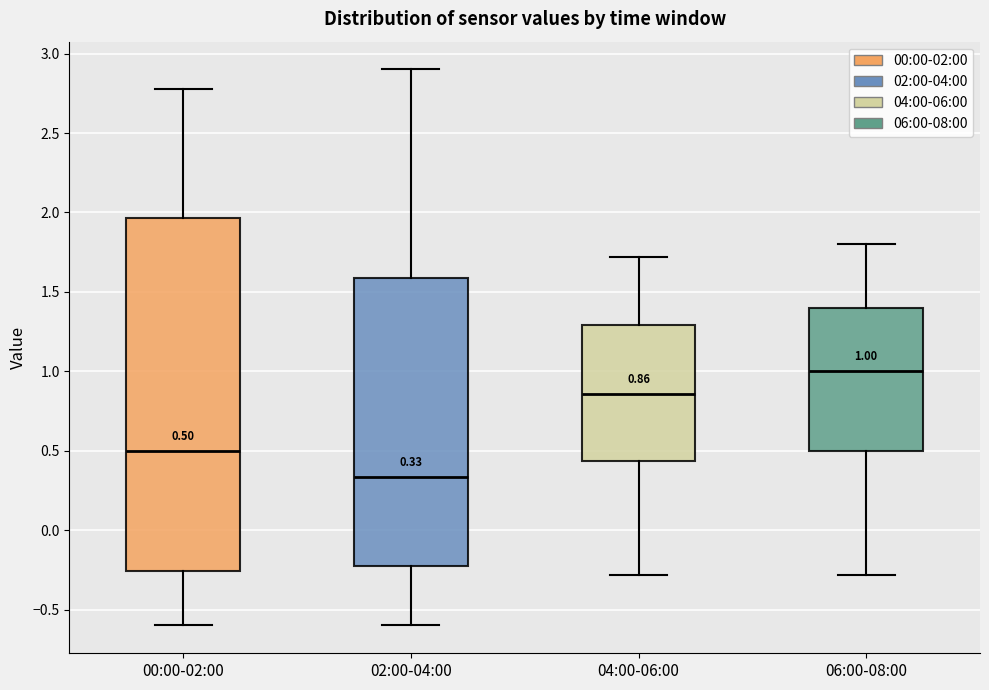

Which box's median line is the highest?

06:00-08:00